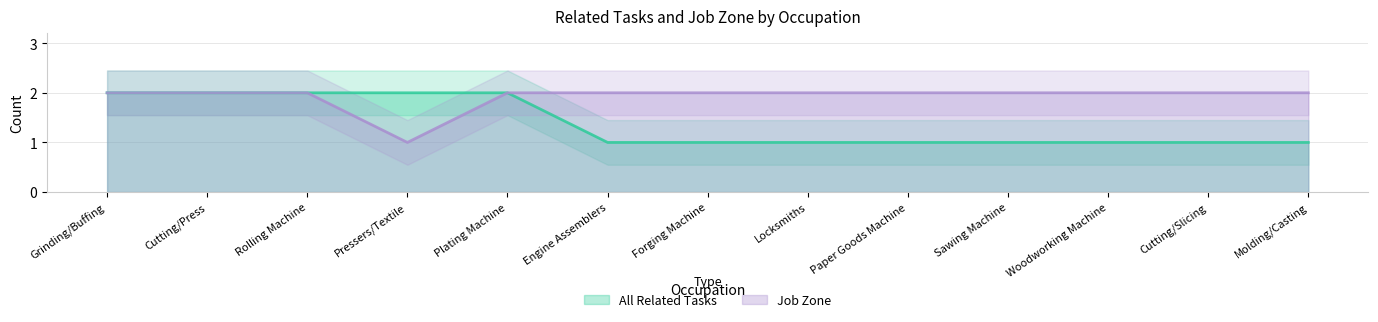

What is the difference between the maximum and minimum values in the Job Zone series?

1